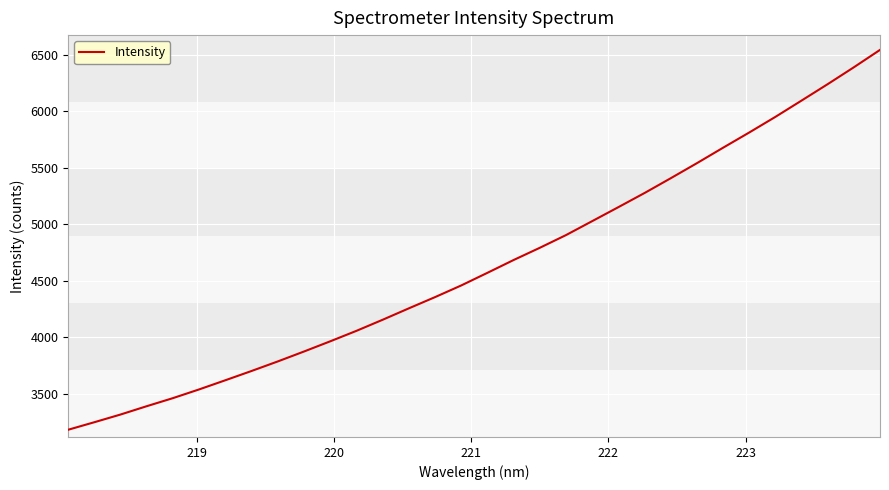

How many lines are shown in the chart?

1